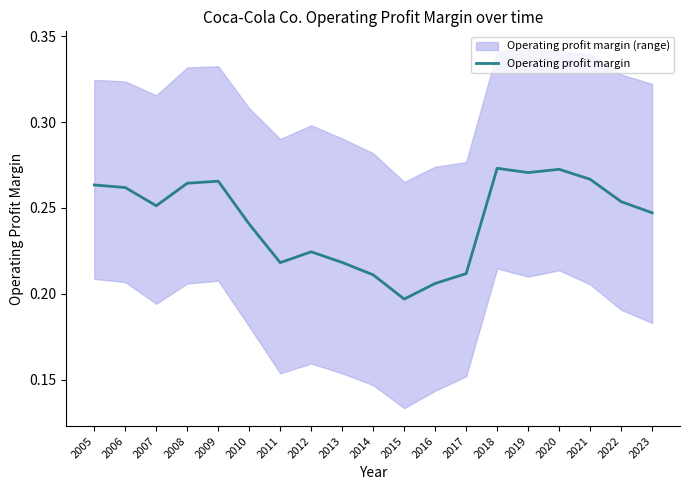

At which category does the chart reach its peak across all series?

2018